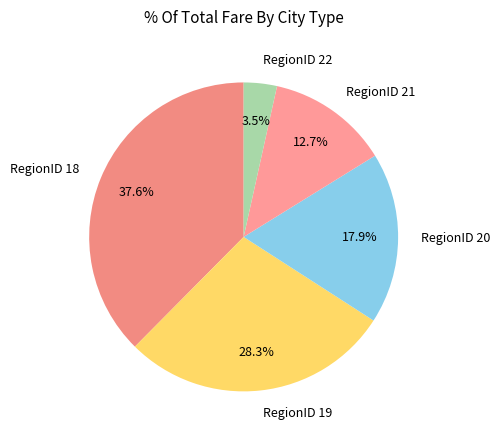

Is there a majority slice in this chart?

No